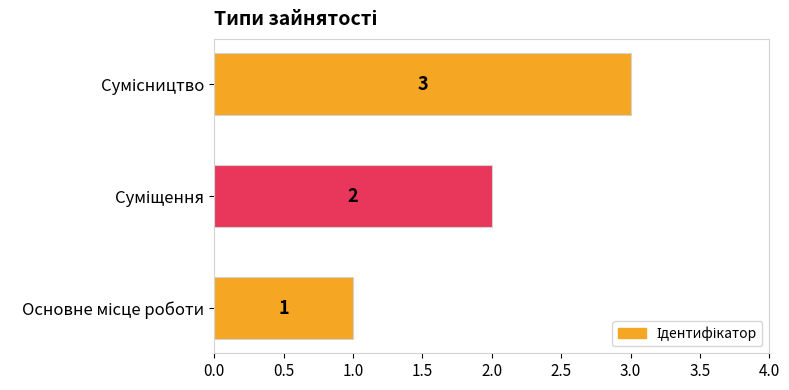

How many values are between 1 and 3?

3